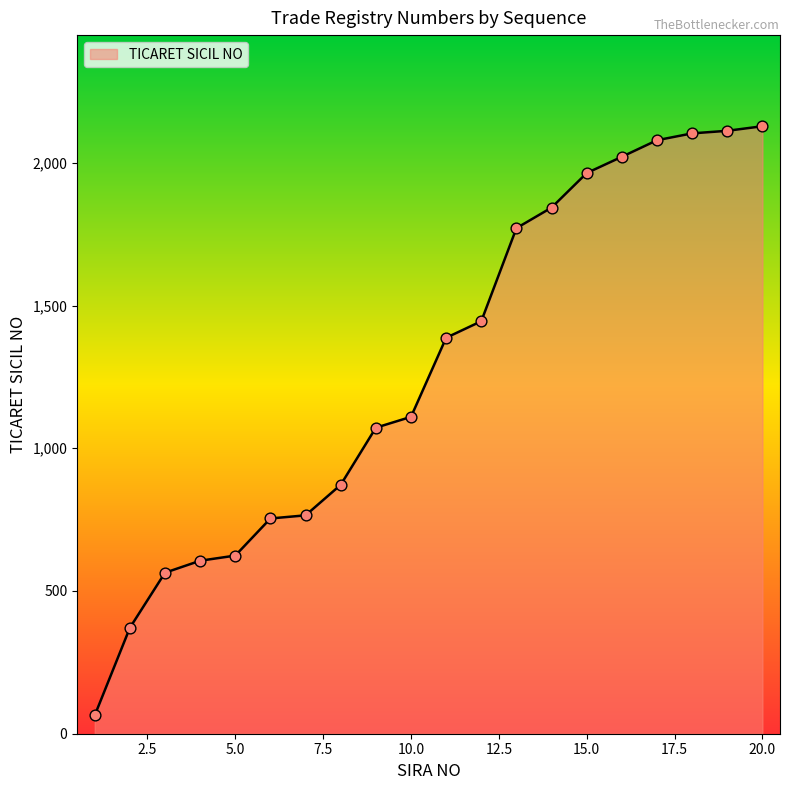

What is the minimum value shown in the chart?

64